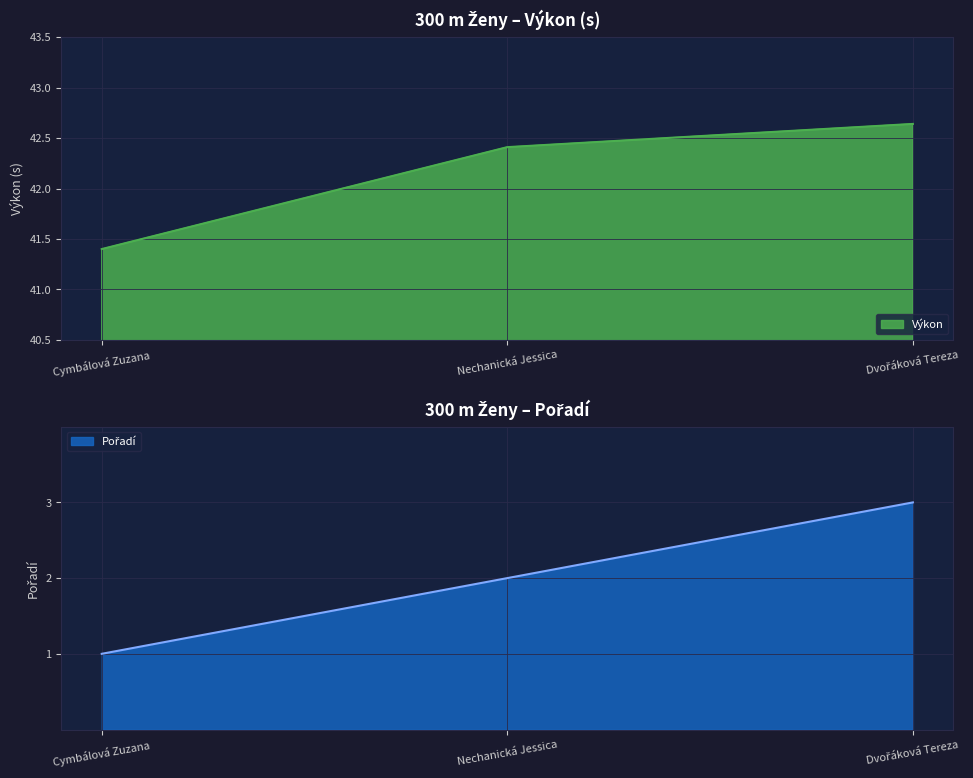

Is it true that Výkon equals 42.4 at Nechanická Jessica?

True